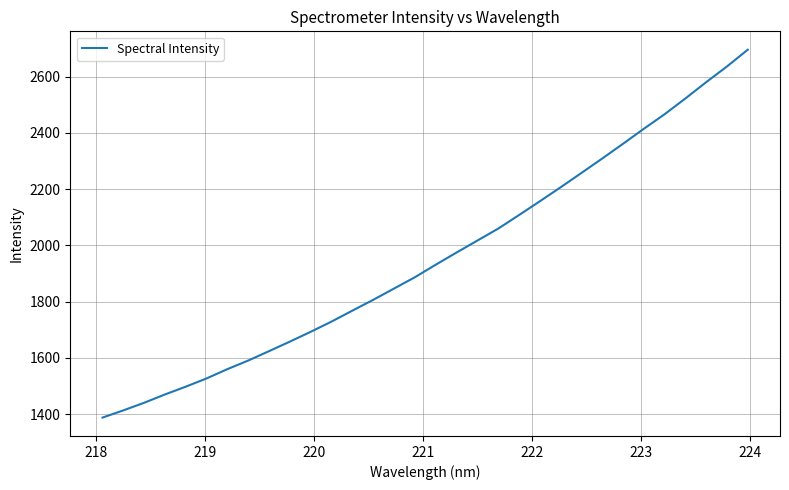

What is the sum of all values?

62600.9